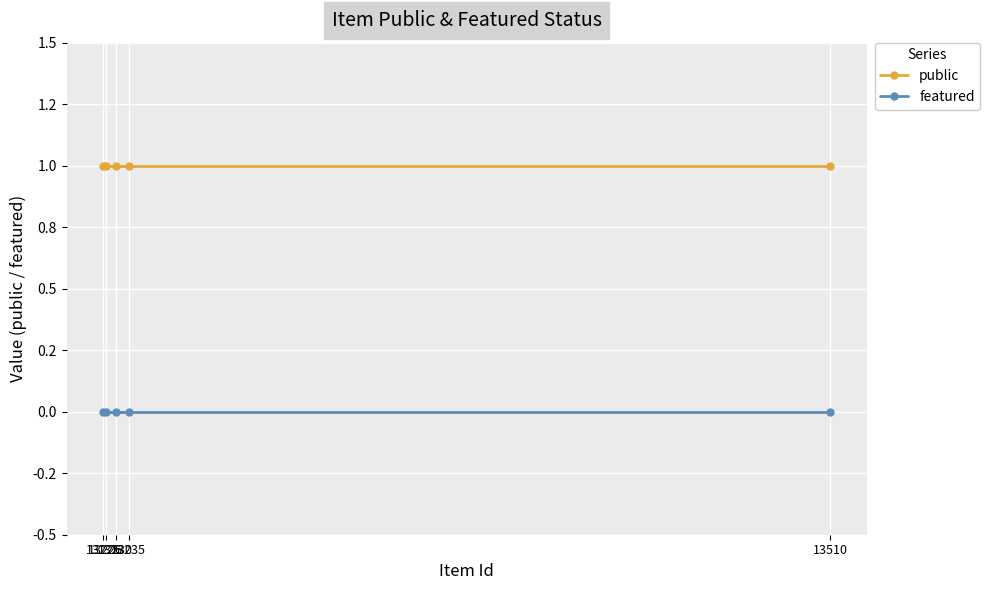

At which label is featured closest to 0?

13510